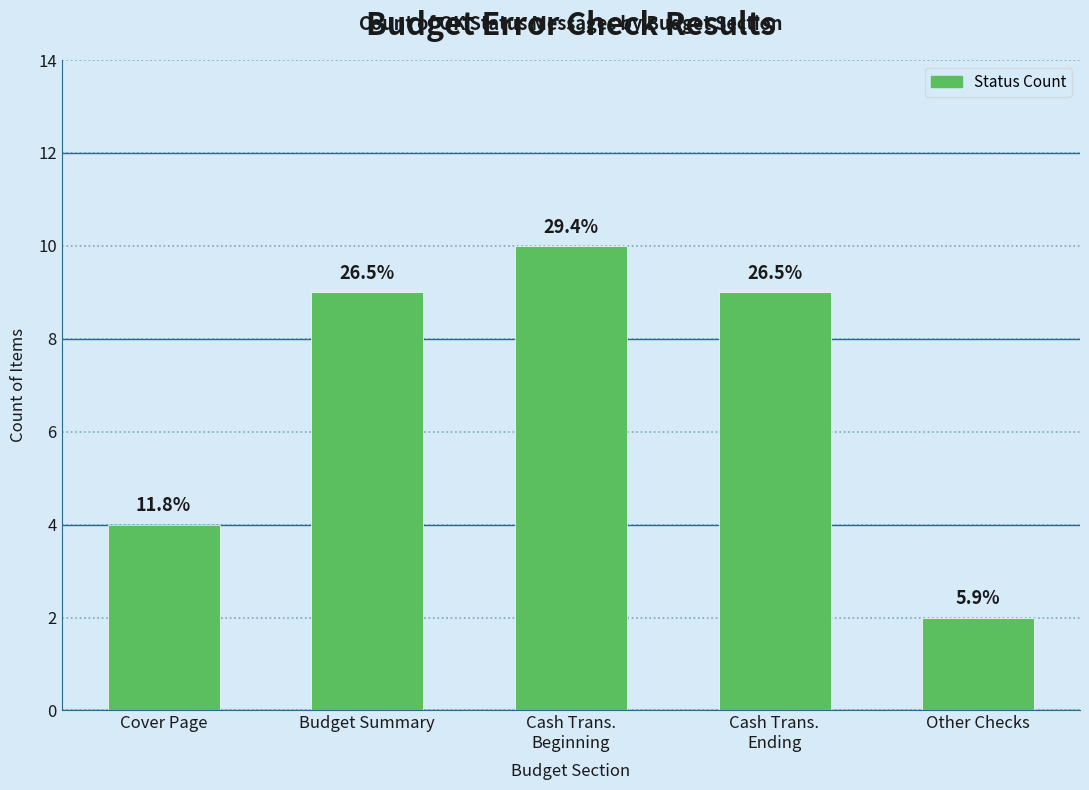

What is the change in value from Cover Page to Budget Summary?

+5